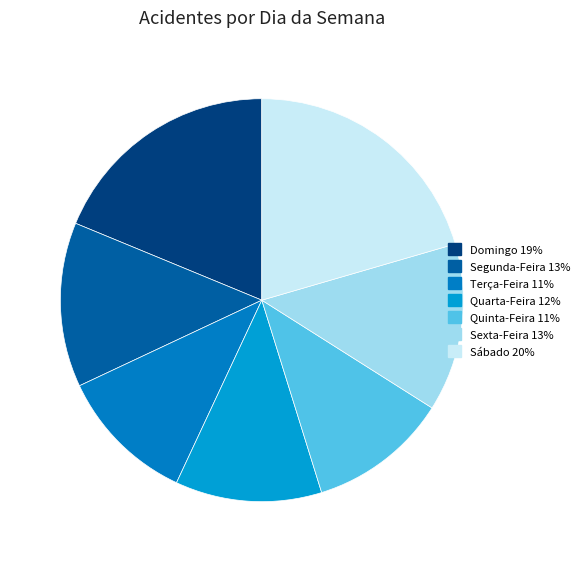

Count the number of slices in the pie.

7